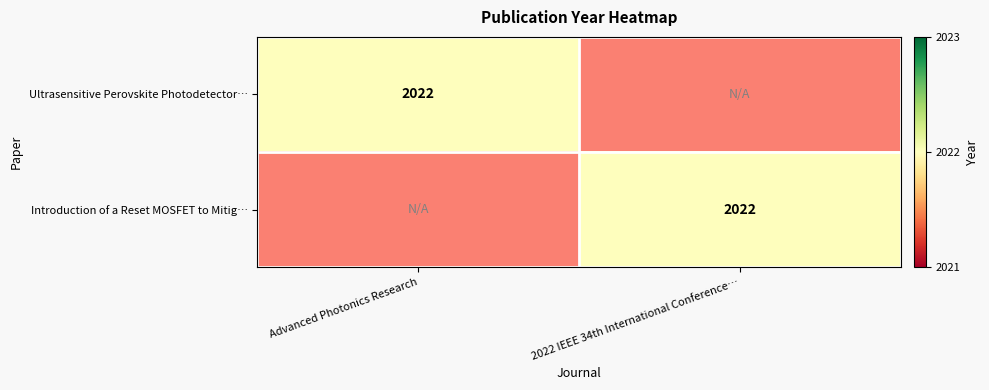

Is it true that Ultrasensitive Perovskite Photodetector… equals 549 at Advanced Photonics Research?

False